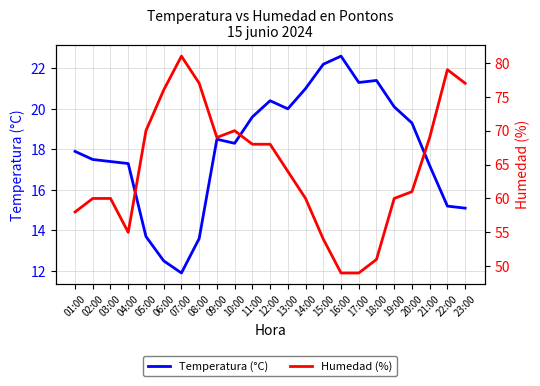

What is the sum of the Temperatura (°C) values at 03:00 and 18:00?

38.8